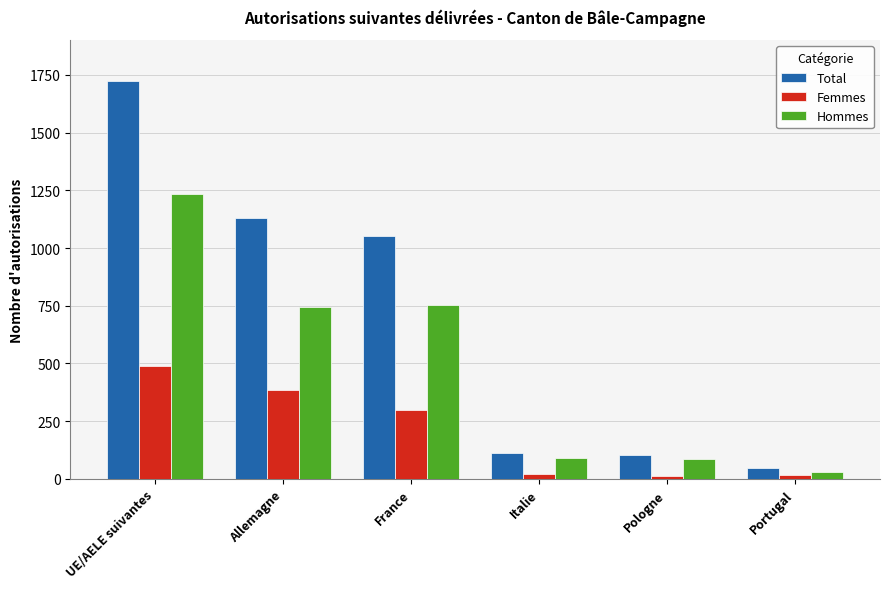

The Hommes series shows 90 at Italie. True or false?

True